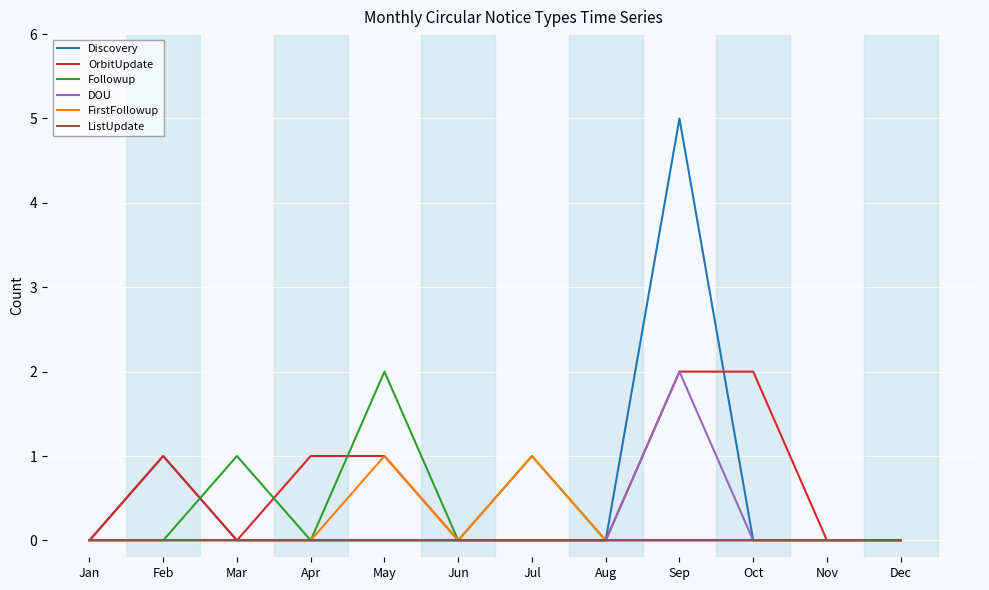

At which category is the sum across all series the highest?

Sep